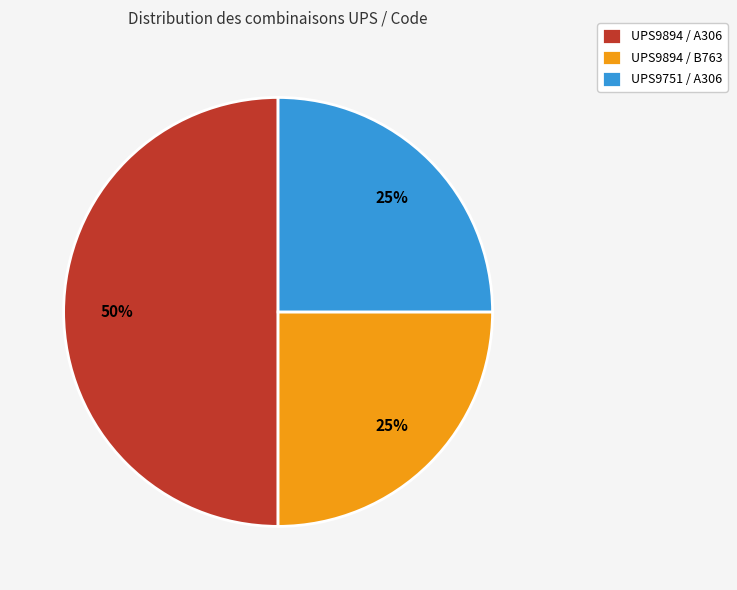

How many segments does this pie chart have?

3